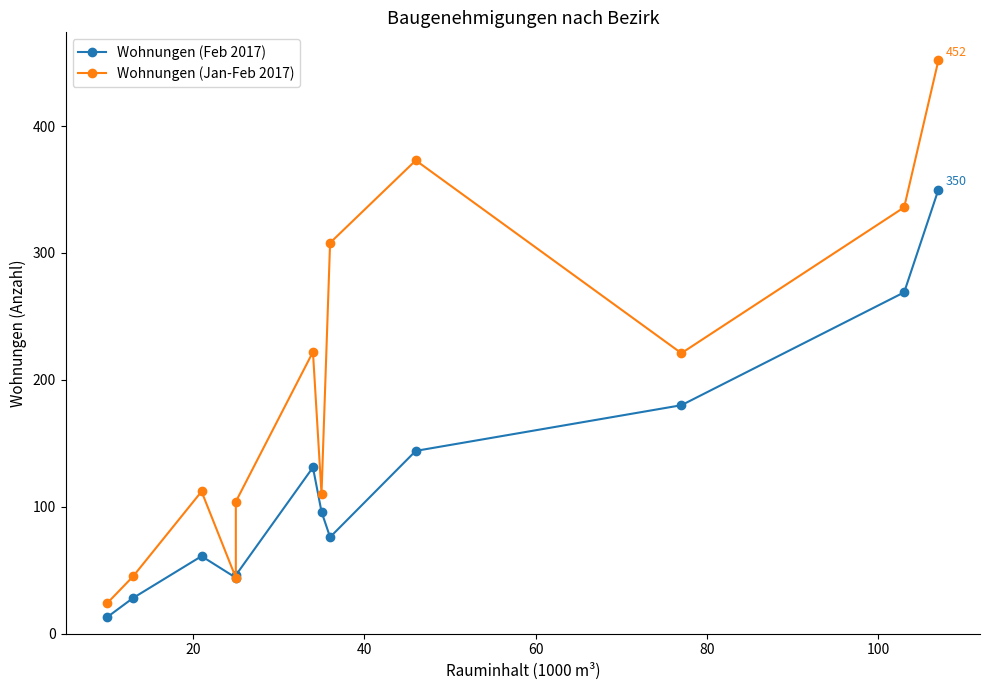

What is the sum of all Wohnungen (Jan-Feb 2017) values?

2351